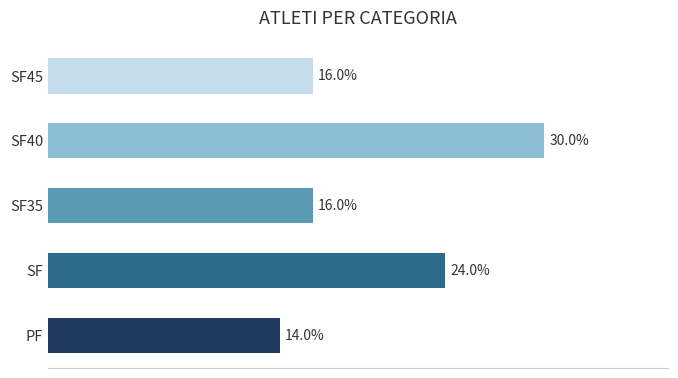

At which category does the chart reach its peak across all series?

SF40